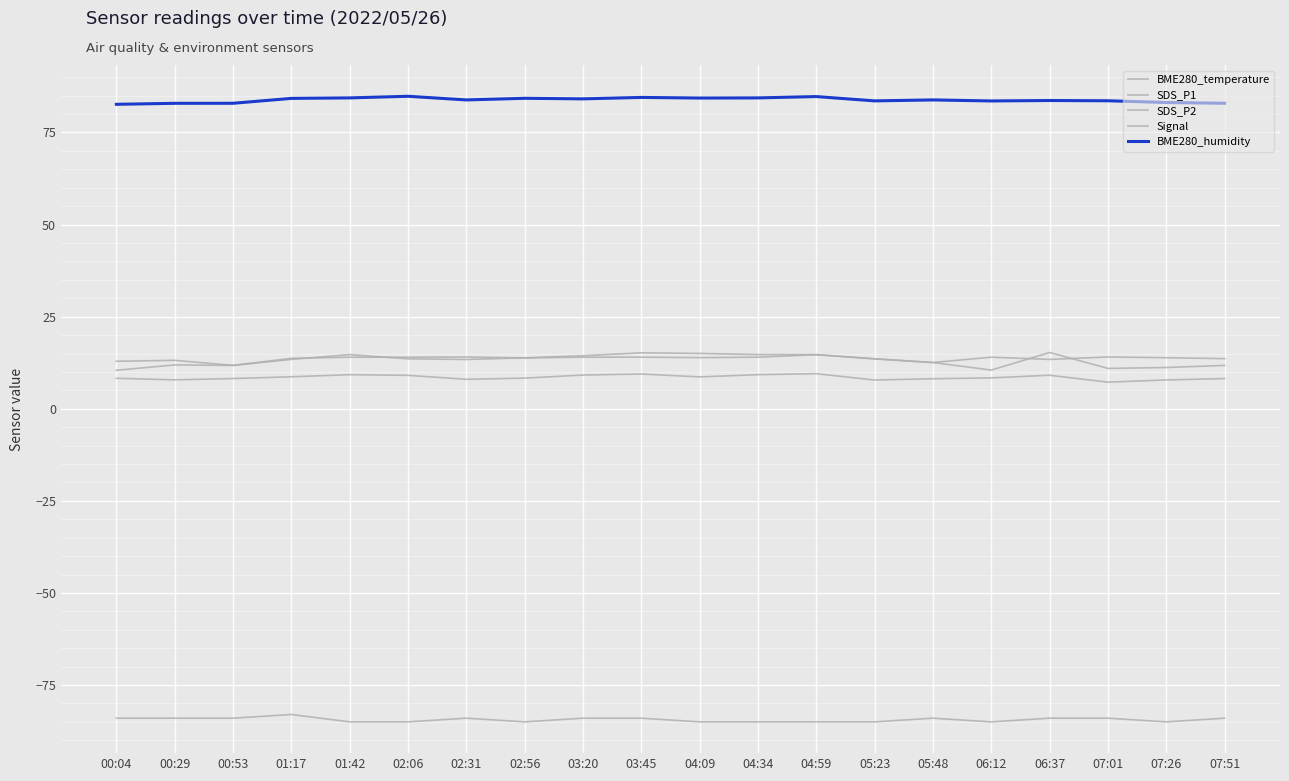

What is the value of the BME280_humidity point at the 20th from the left?

82.9